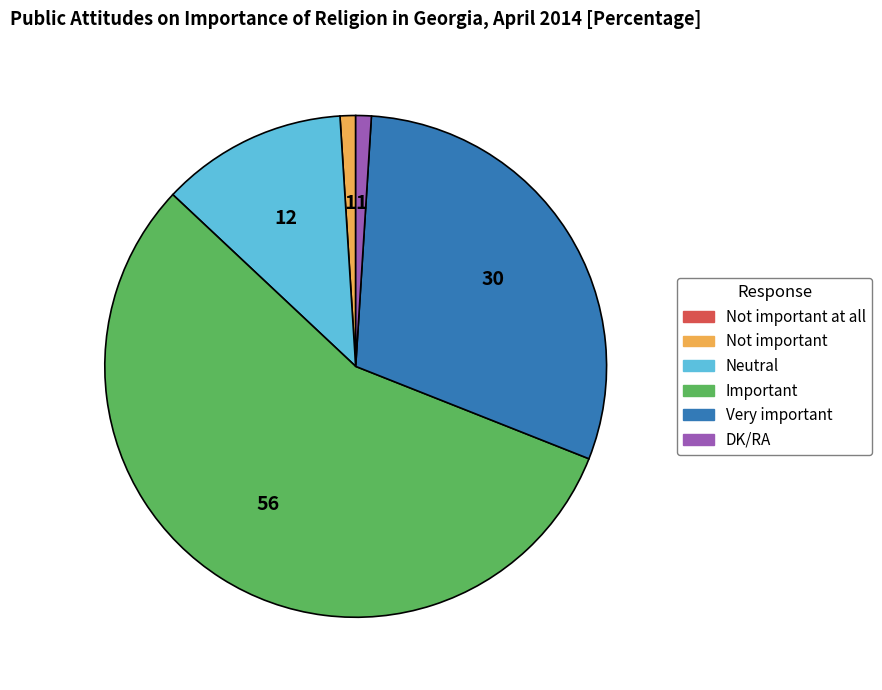

Is there any slice that represents more than half of the pie?

Yes